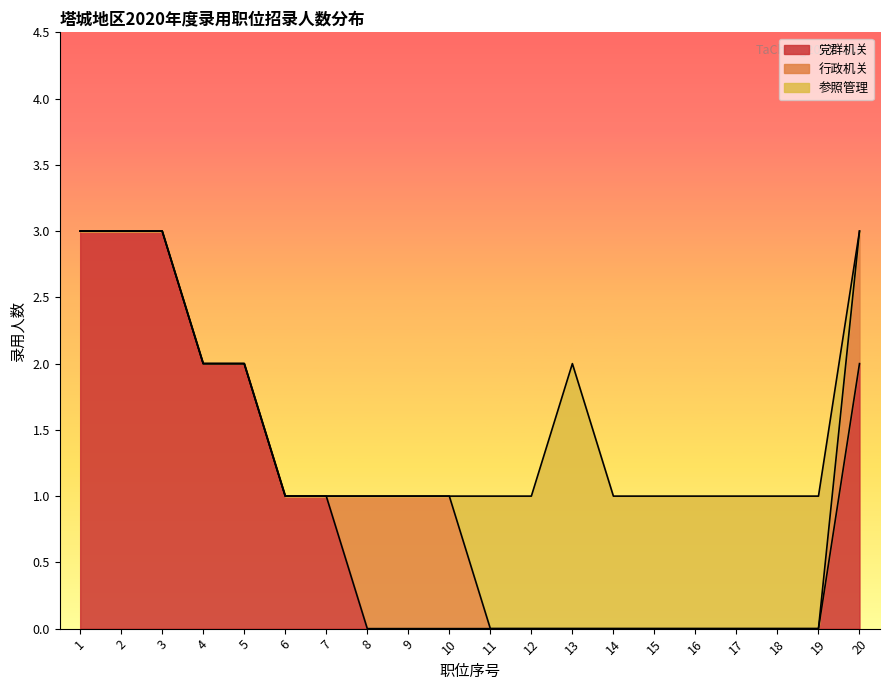

Where do 参照管理 and 党群机关 first cross each other?

19 and 20